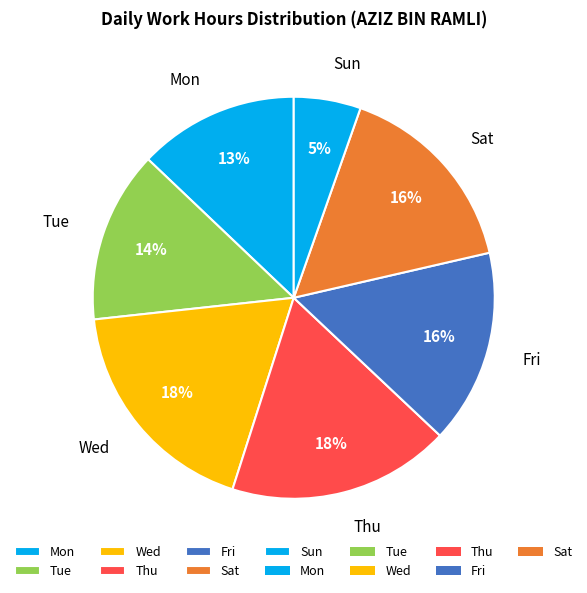

To the nearest percent, what is the average slice percentage?

14%